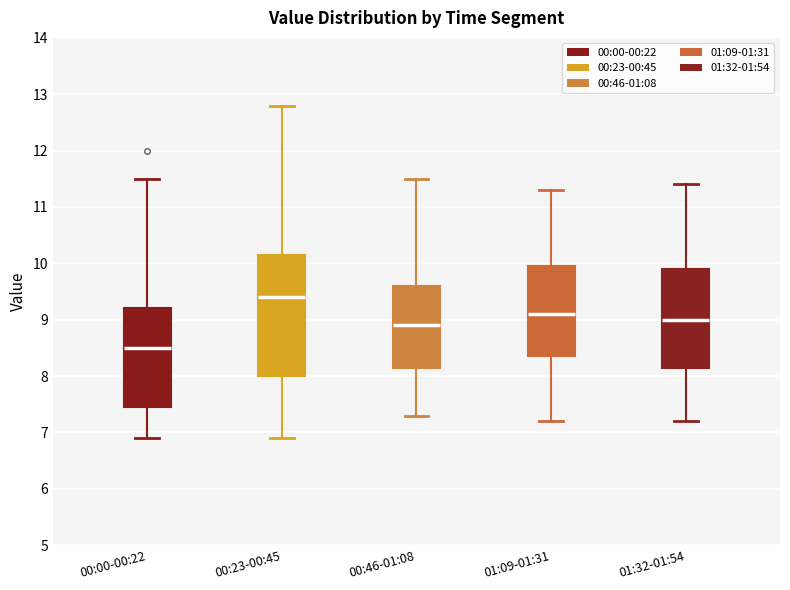

Reading left to right, read every box against the y-axis: the position of its median line, the range the box covers, and the ends of its whiskers. The values are not printed on the chart, so give them approximately, as read against the axis.

00:00-00:22: median 8.5, box 7.5 to 9.2, whiskers 6.9 to 11.5
00:23-00:45: median 9.4, box 8.0 to 10.2, whiskers 6.9 to 12.8
00:46-01:08: median 8.9, box 8.2 to 9.6, whiskers 7.3 to 11.5
01:09-01:31: median 9.1, box 8.4 to 10.0, whiskers 7.2 to 11.3
01:32-01:54: median 9.0, box 8.2 to 9.9, whiskers 7.2 to 11.4